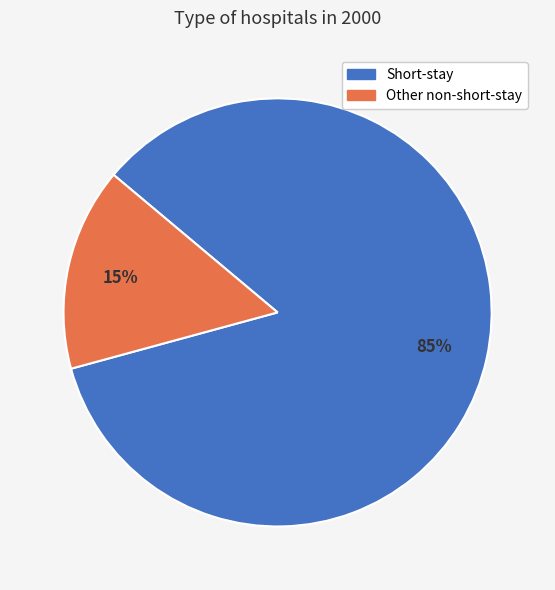

What is the smallest slice in the pie chart?

Other non-short-stay